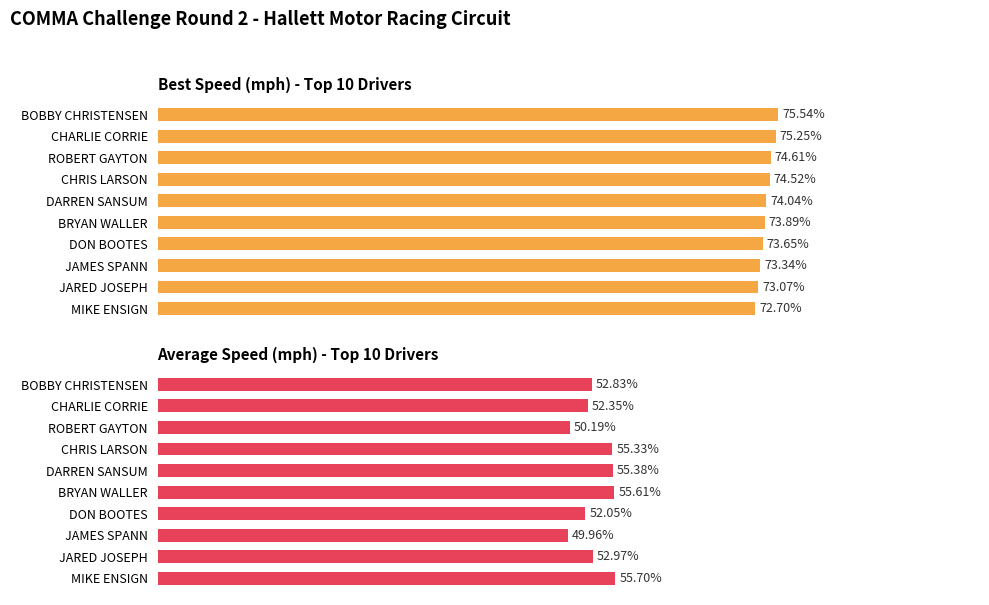

What is the difference between the Best Speed values at MIKE ENSIGN and BOBBY CHRISTENSEN?

2.8